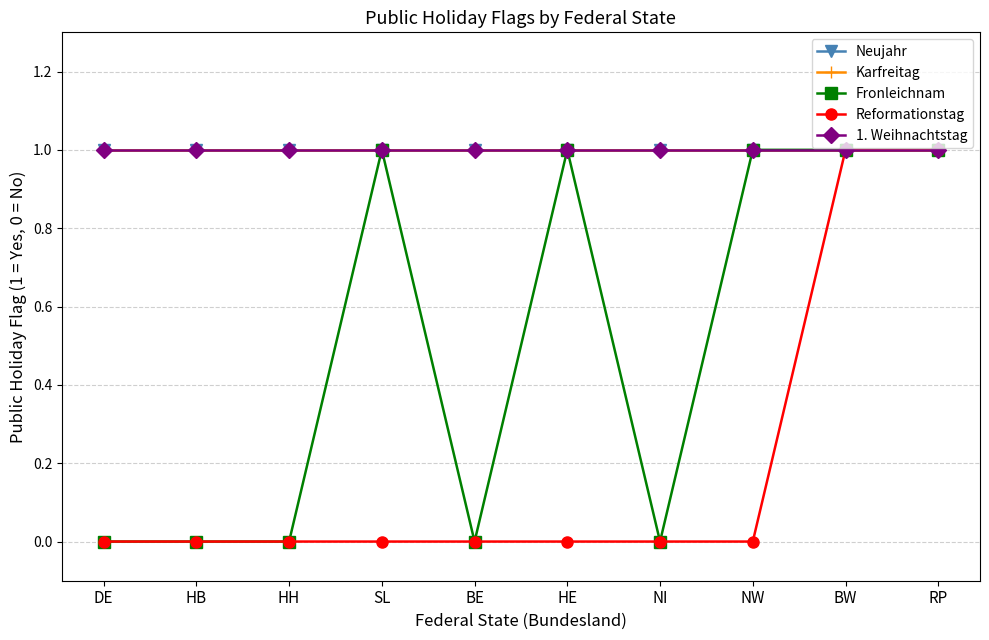

How many interior local valleys does the Fronleichnam series have?

2